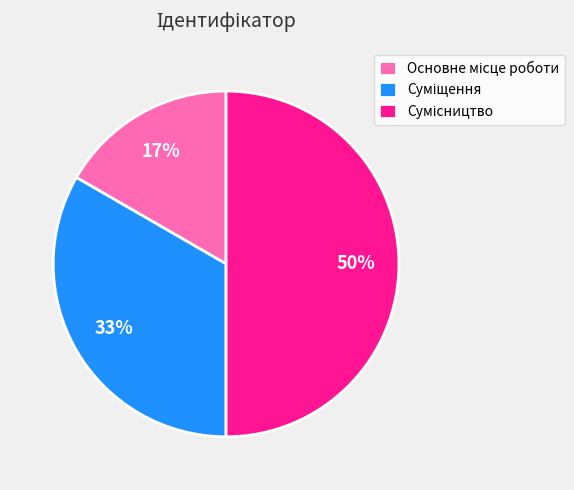

To the nearest percent, what is the average slice percentage?

33%